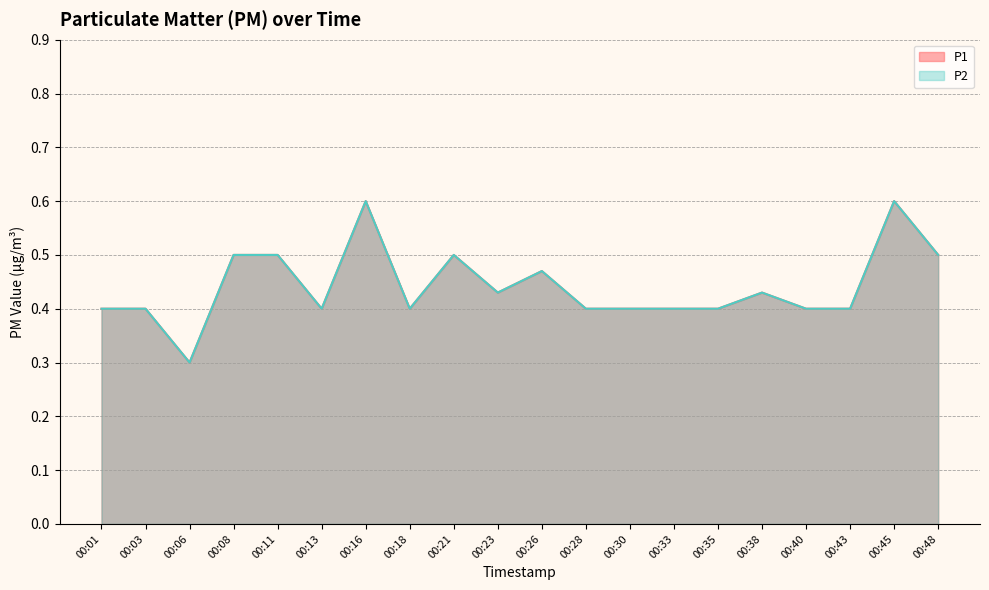

In P1, how many points are higher than both neighbors (excluding endpoints)?

5